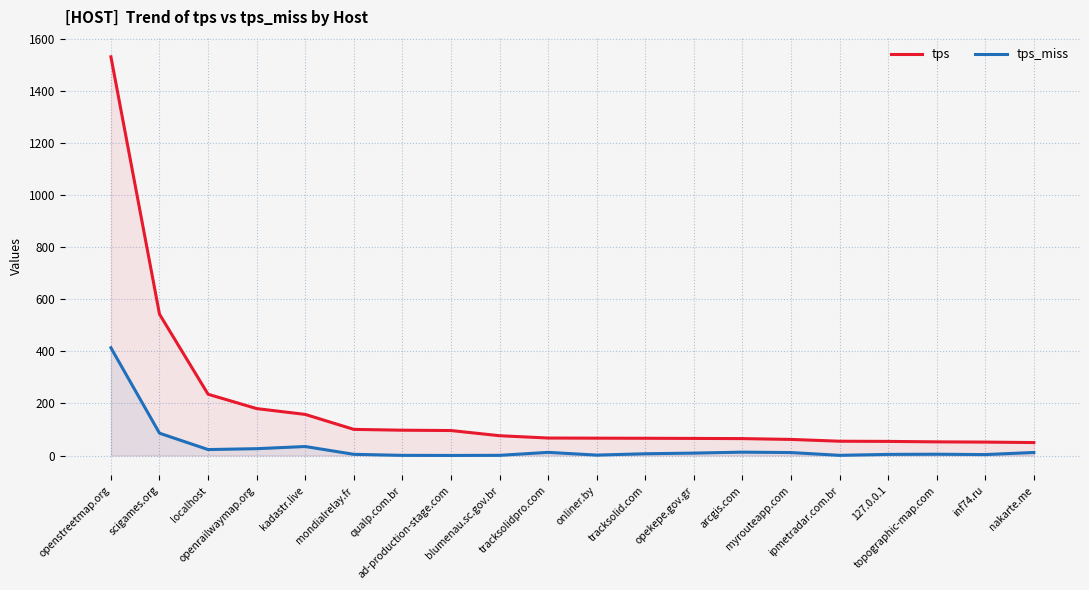

Which series has the largest total across all categories?

tps